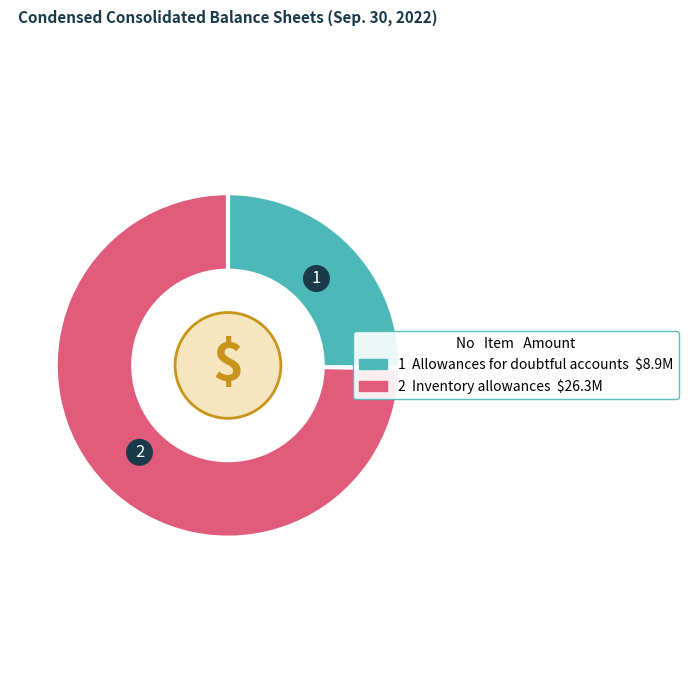

Is there any slice that represents more than half of the pie?

Yes